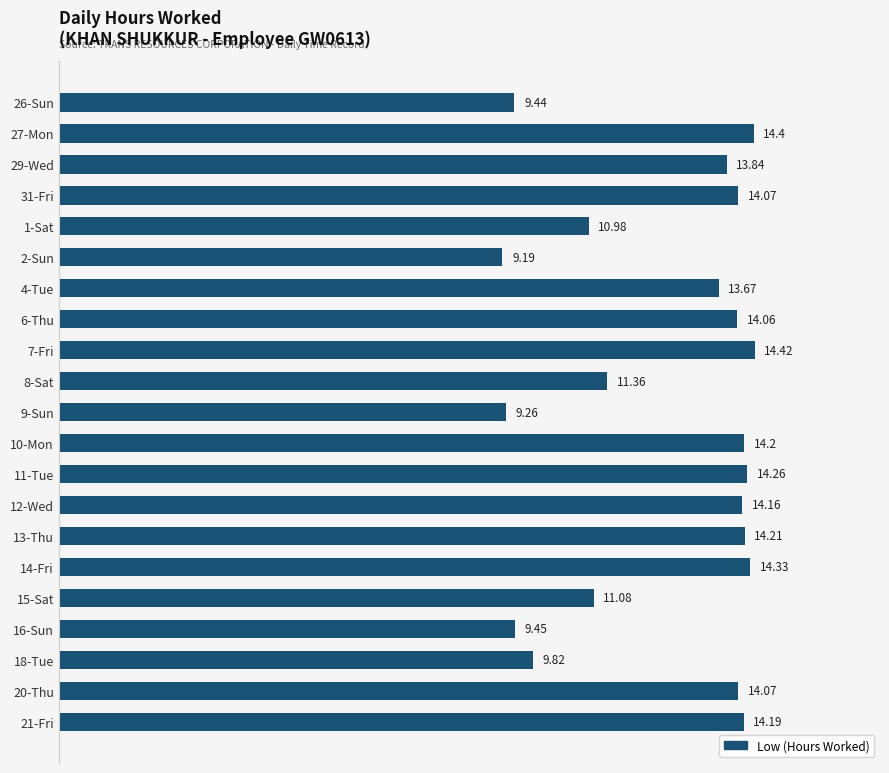

What is the difference between the second highest and second lowest values?

5.1